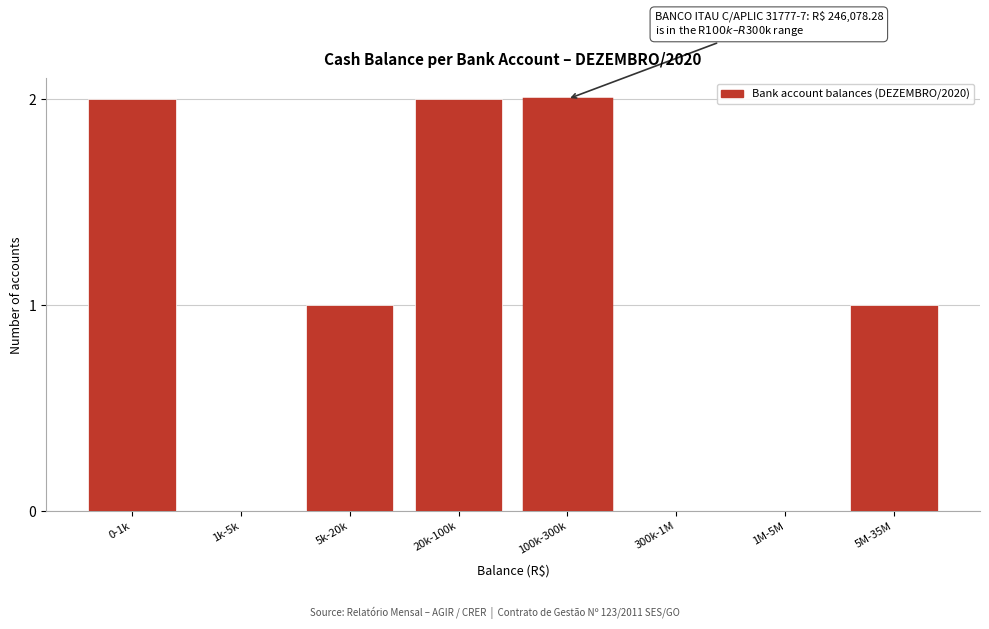

Reading left to right, extract all data points from this chart.

0-1k=2	1k-5k=0	5k-20k=1	20k-100k=2	100k-300k=2	300k-1M=0	1M-5M=0	5M-35M=1